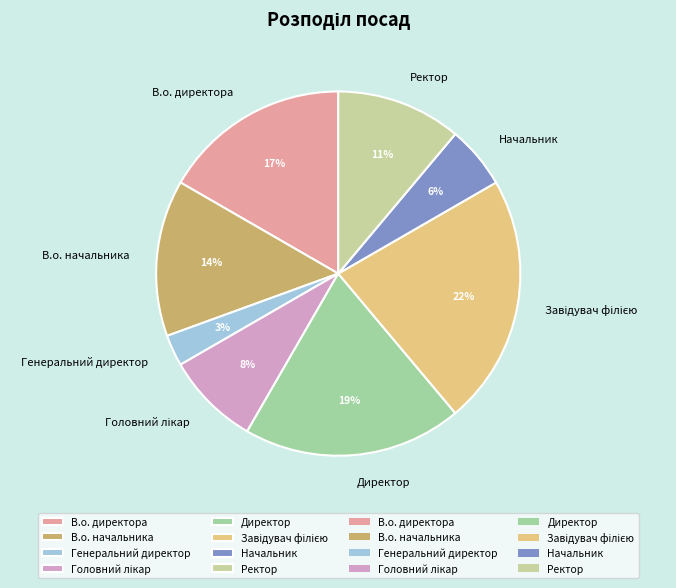

Which category has the smallest portion of the pie?

Генеральний директор